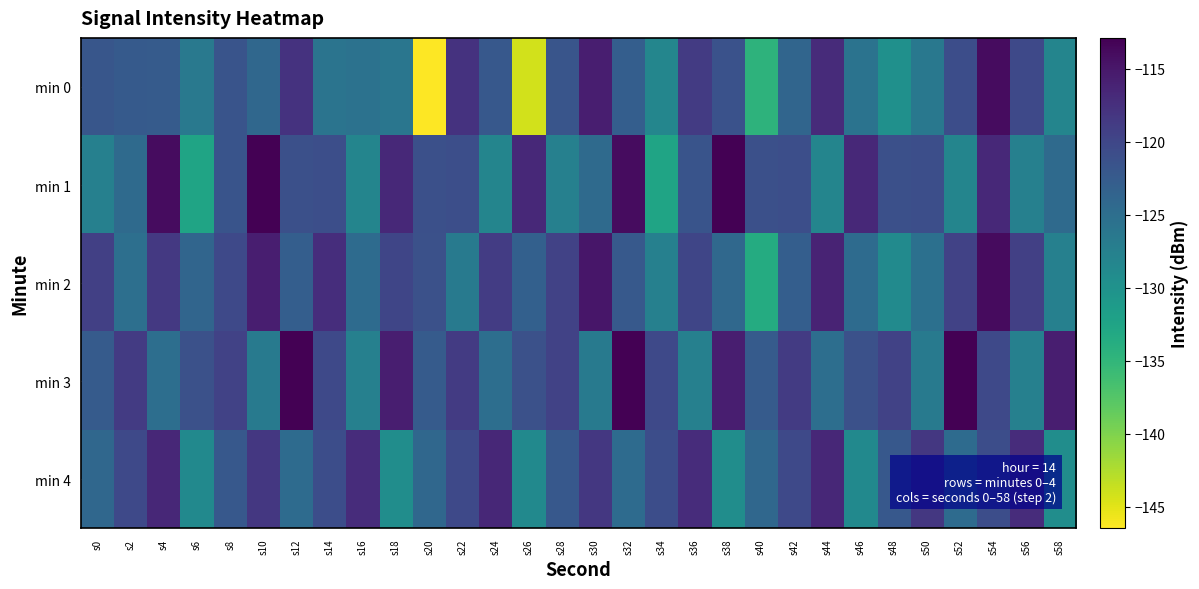

Between s46 and s58, which is larger?

s46